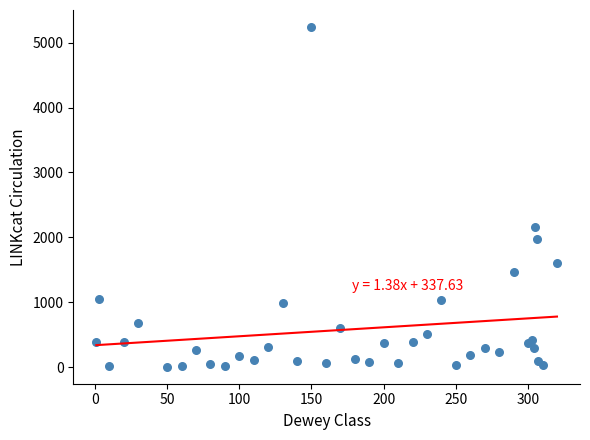

What Y value in the scatter plot is closest to 2623?

2155